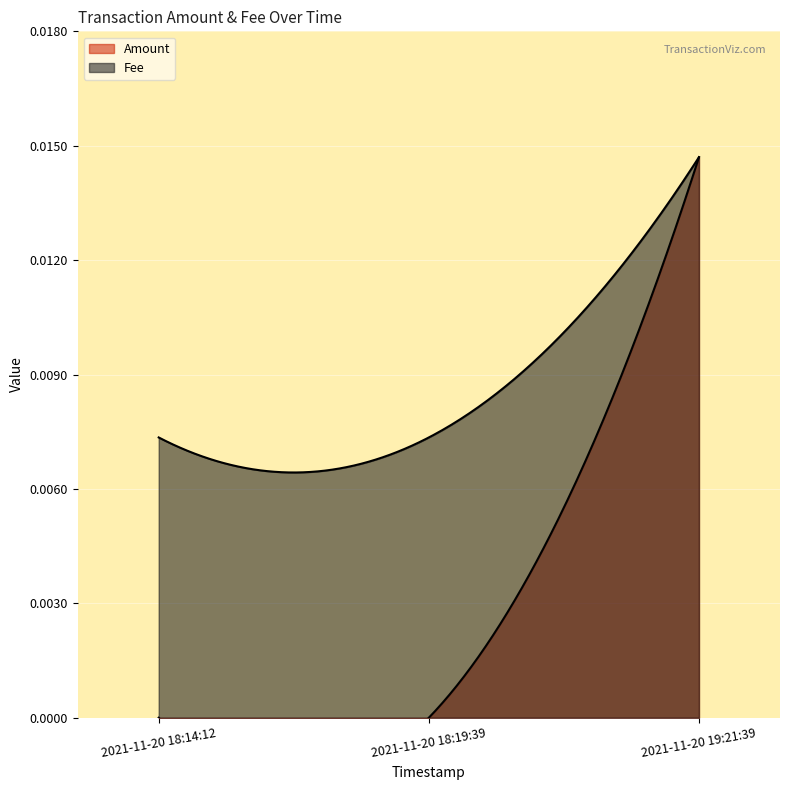

Which series has the largest total across all categories?

Fee